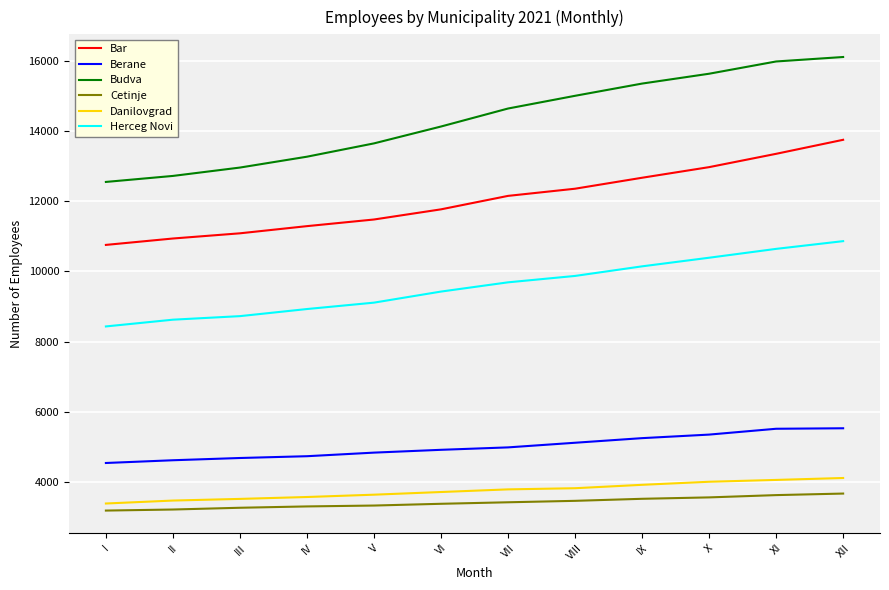

At which label does Budva reach its minimum?

I